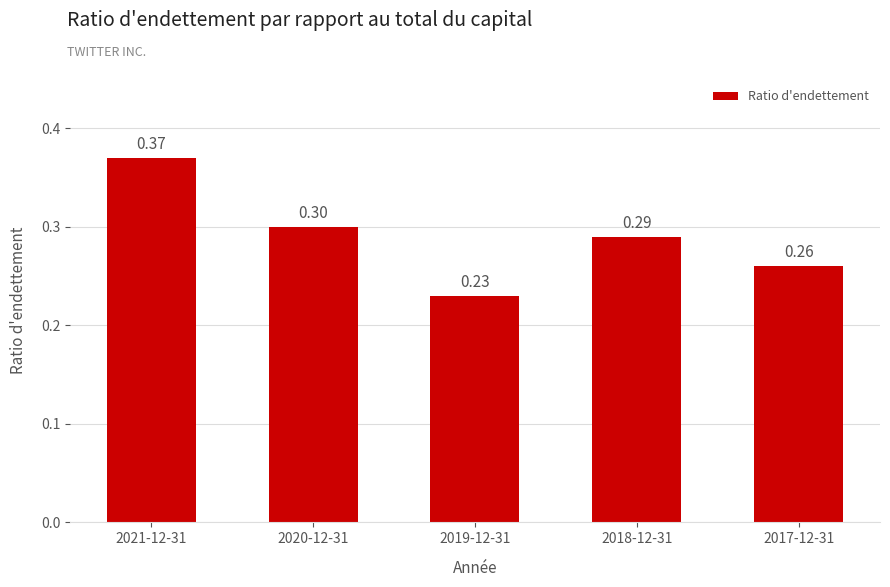

At which label is the value closest to 0?

2019-12-31